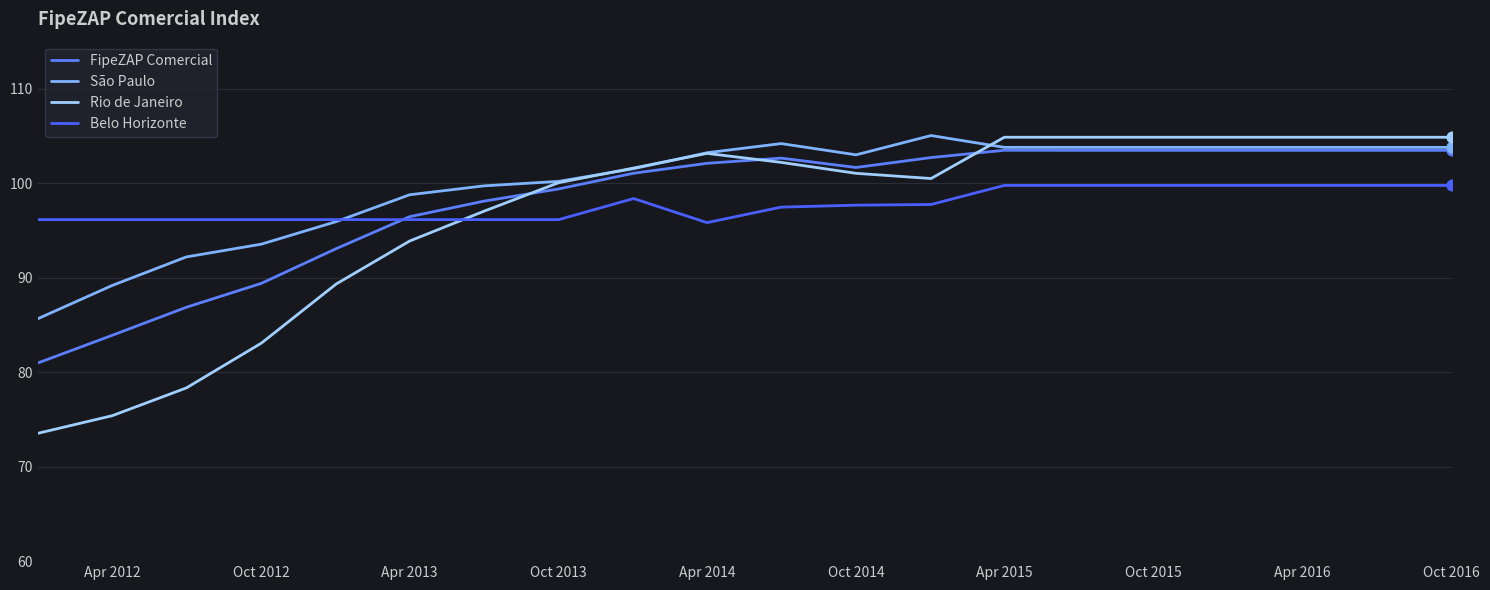

What are all the series names shown in the legend?

FipeZAP Comercial, São Paulo, Rio de Janeiro, Belo Horizonte